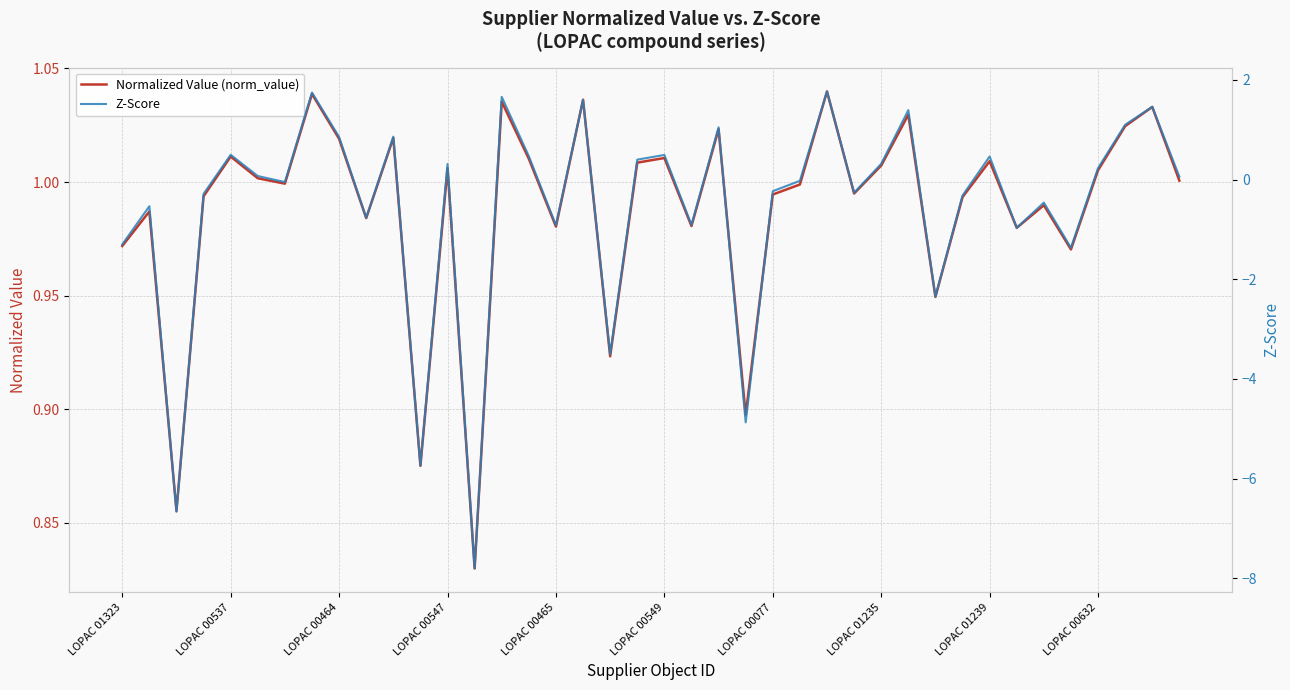

What is the difference between the maximum and minimum values in the Z-Score series?

9.6